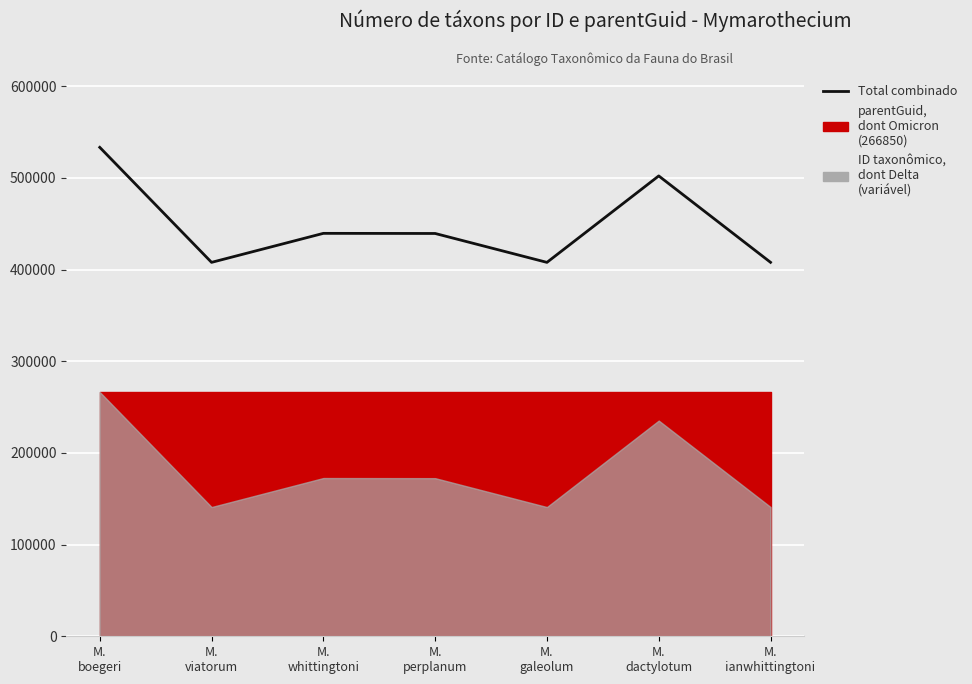

Is it true that the value at M.
perplanum is 439297?

True